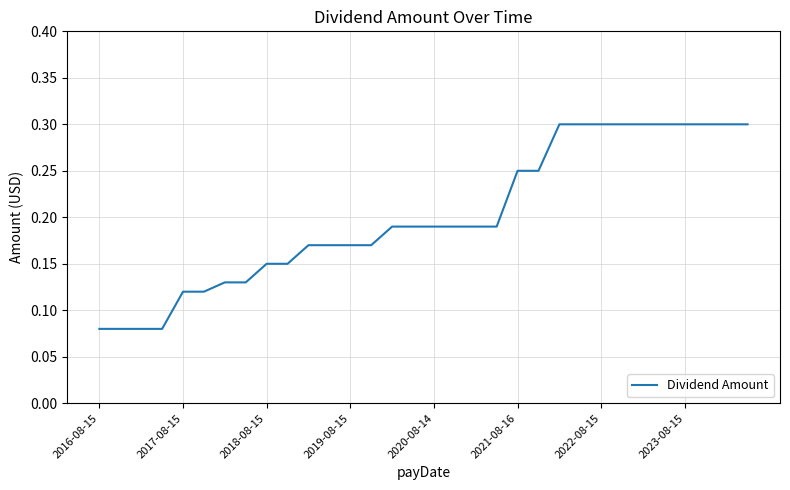

What is the maximum value shown in the chart?

0.3